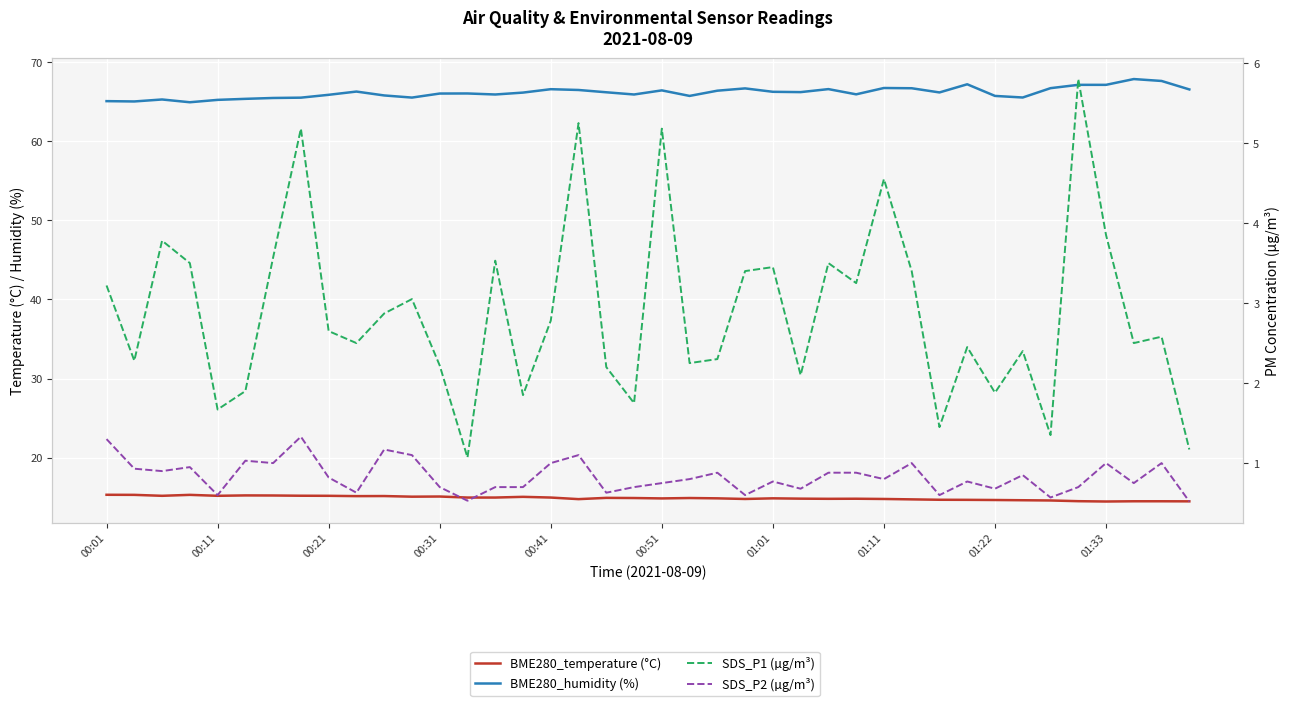

True or false: BME280_temperature (°C) and SDS_P1 (µg/m³) intersect in this chart.

False